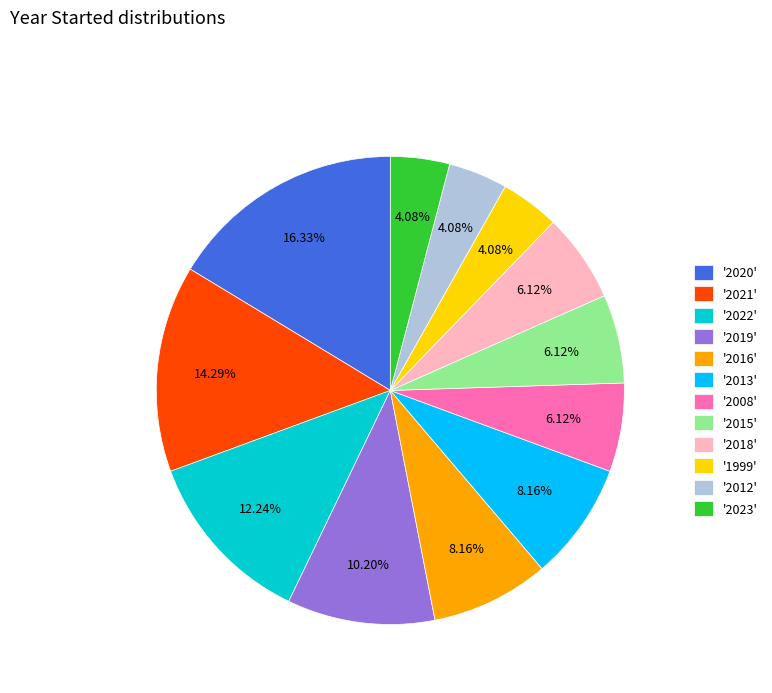

Between '2020' and '2016', which is larger?

'2020'